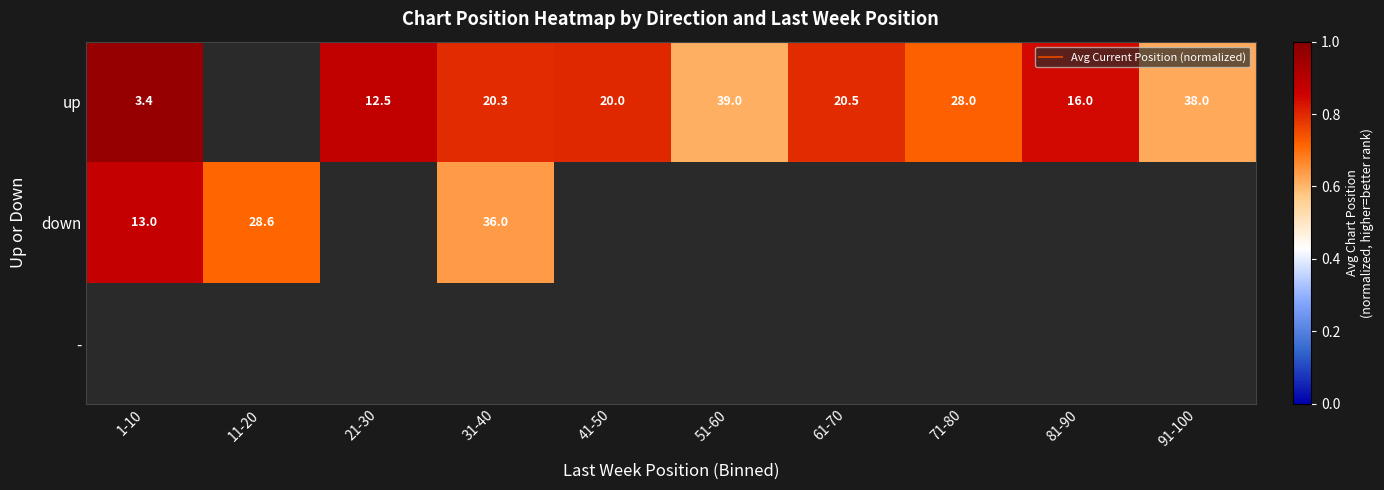

Is the value of - at 21-30 greater than the value of down at 1-10?

No